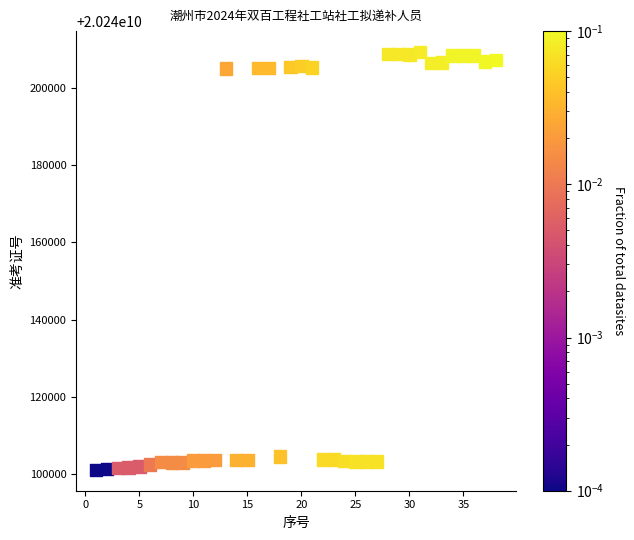

What is the range of X values (max minus min)?

37